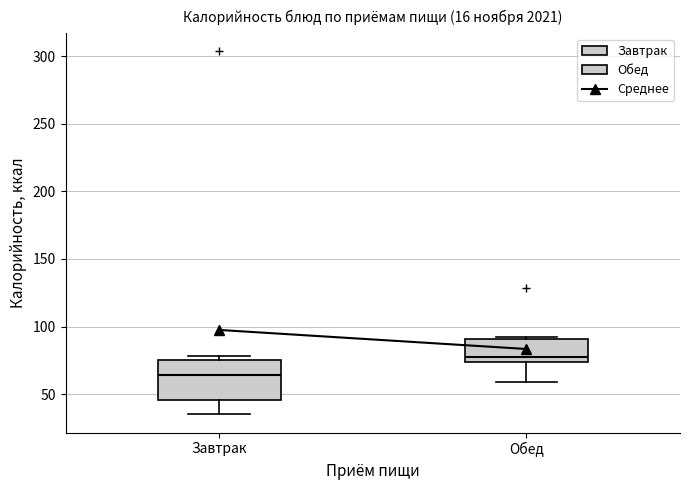

Comparing the boxes themselves (not the whiskers), which one is the tallest?

Завтрак